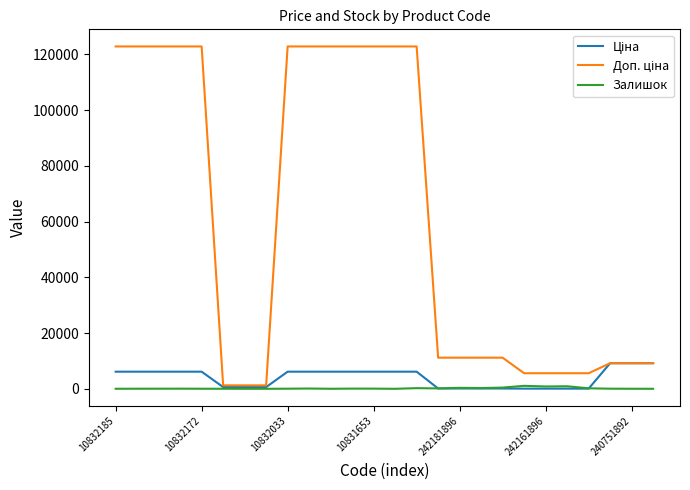

What is the greatest value displayed?

122865.0